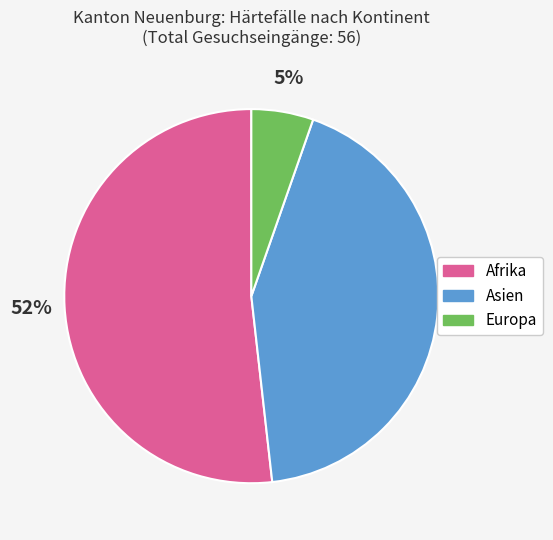

What is the smallest slice in the pie chart?

Europa